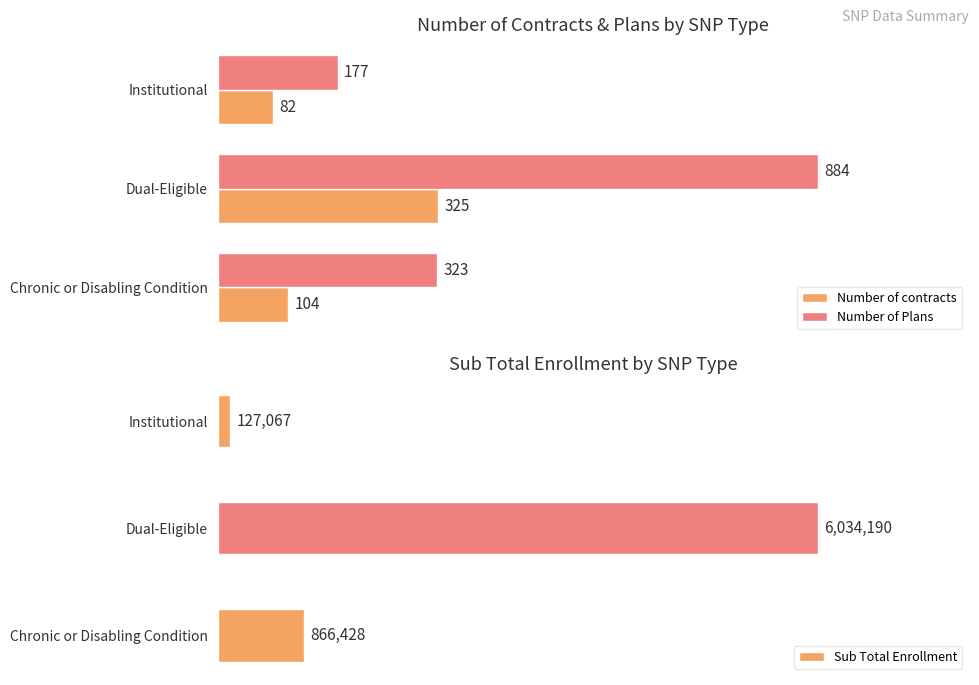

What is the value of the Sub Total Enrollment bar at the 2nd from the left?

6034190